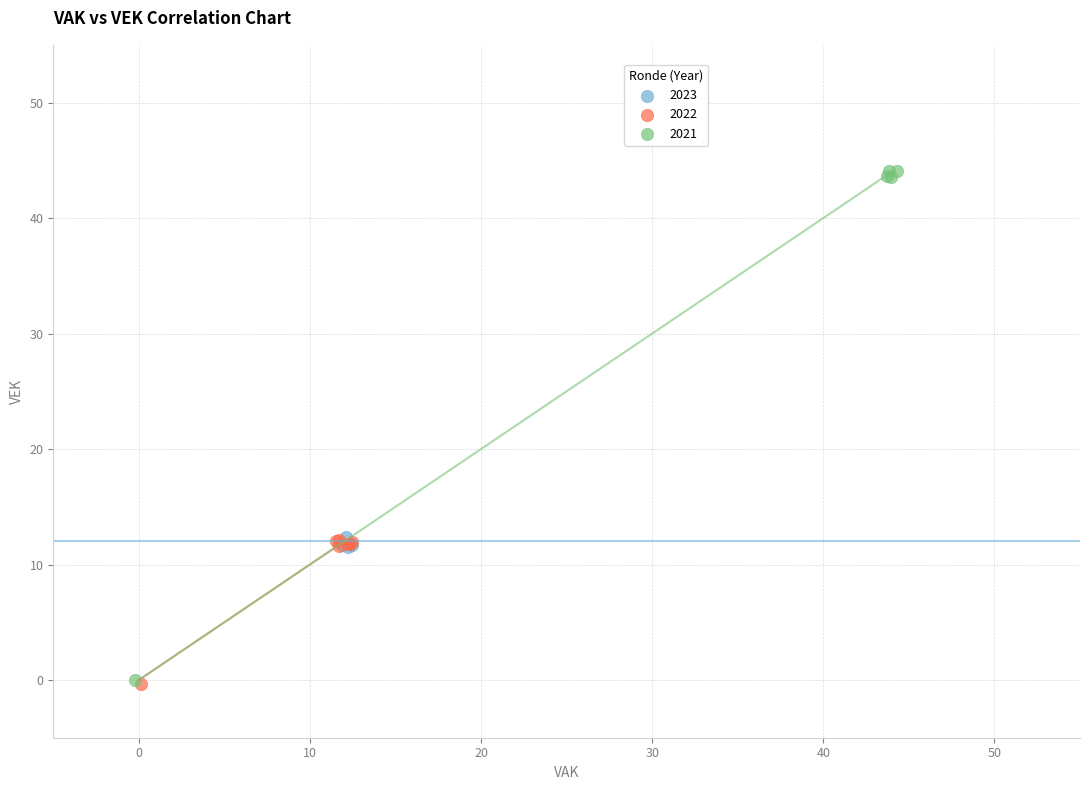

Which series has the widest spread of Y values?

2021